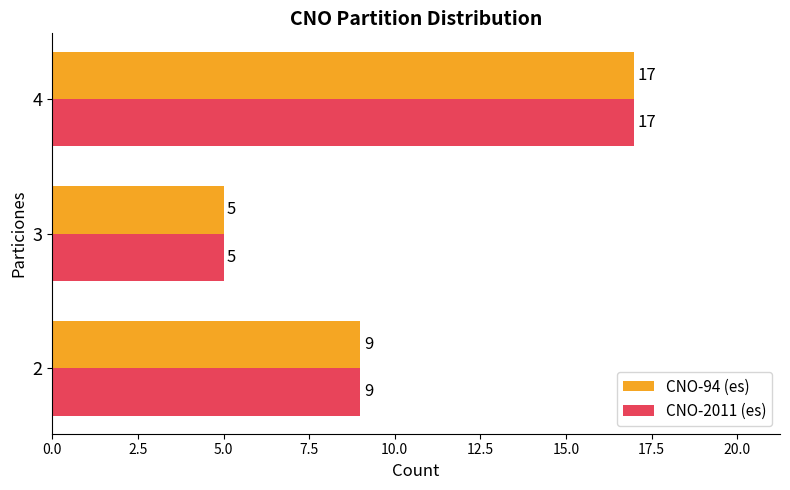

What is the total value across all series at 3?

10